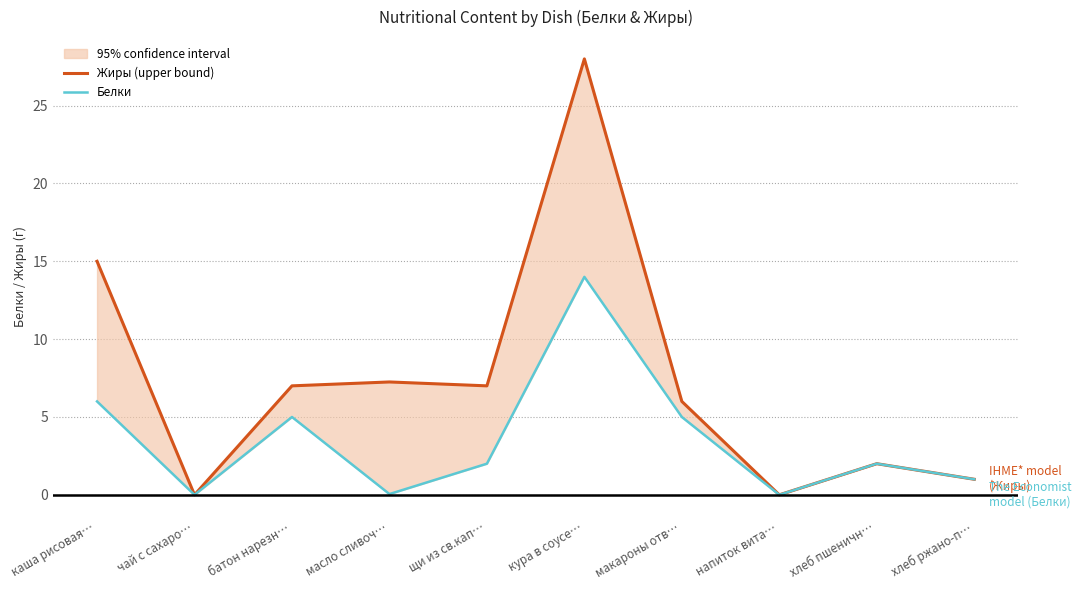

Which label corresponds to the smallest value in the chart?

чай с сахаро…